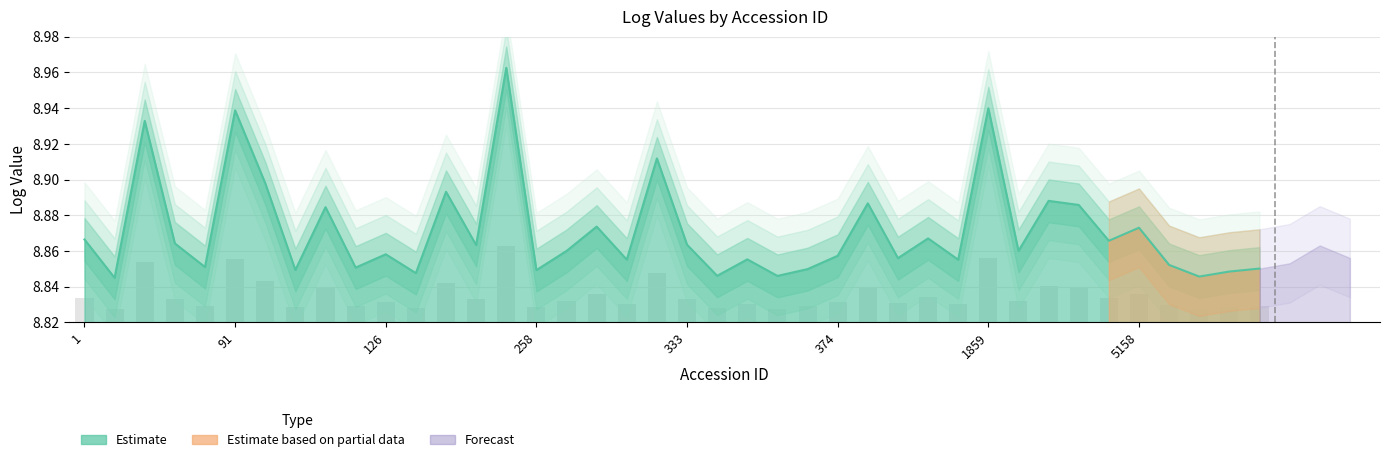

What is the value of the 31st bar from the left?

8.9